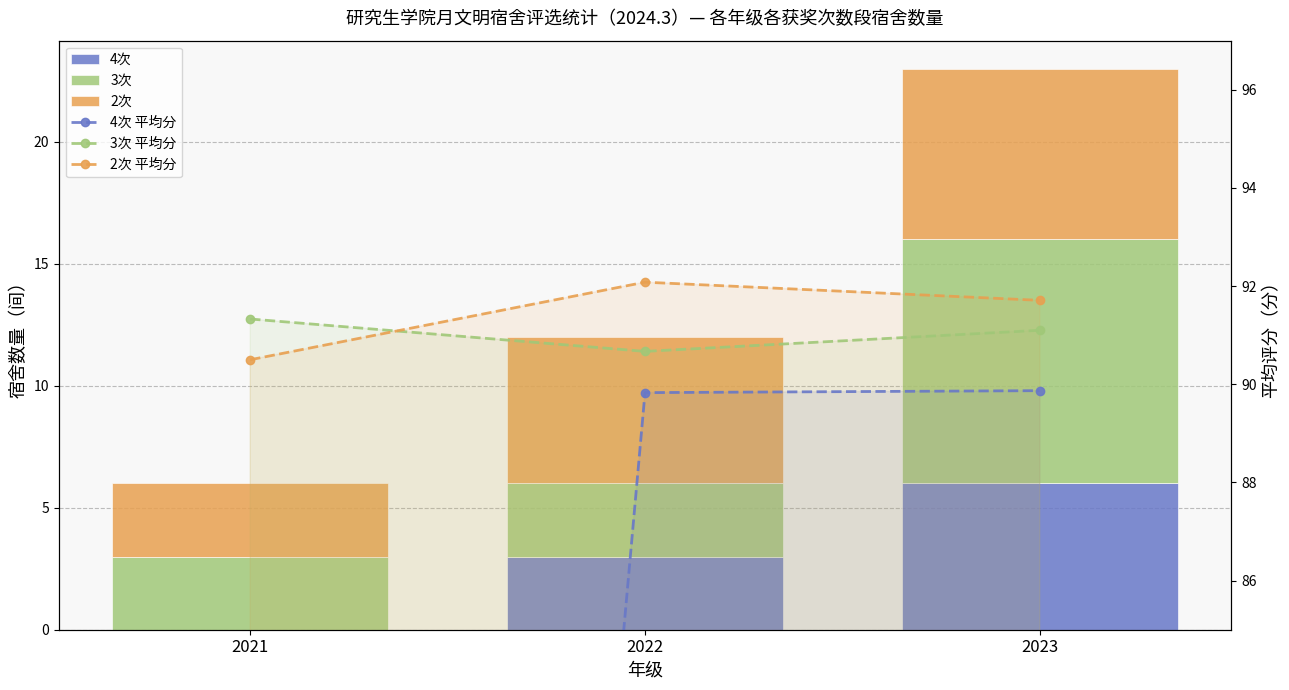

What is the average value of the 4次 series?

3.0